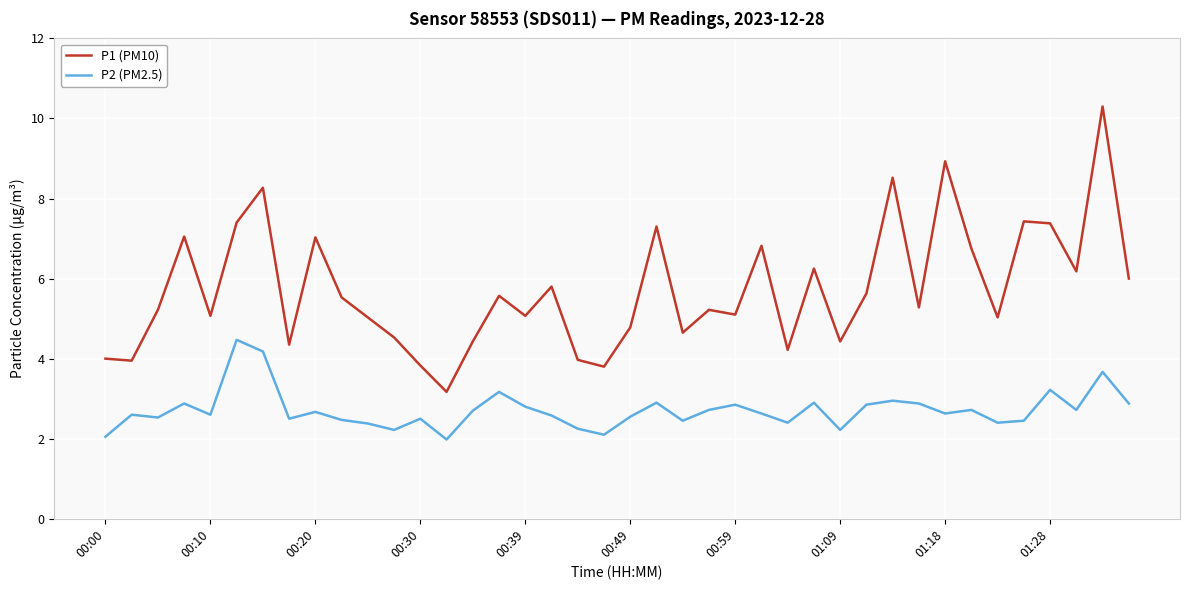

Which series has the largest total across all categories?

P1 (PM10)